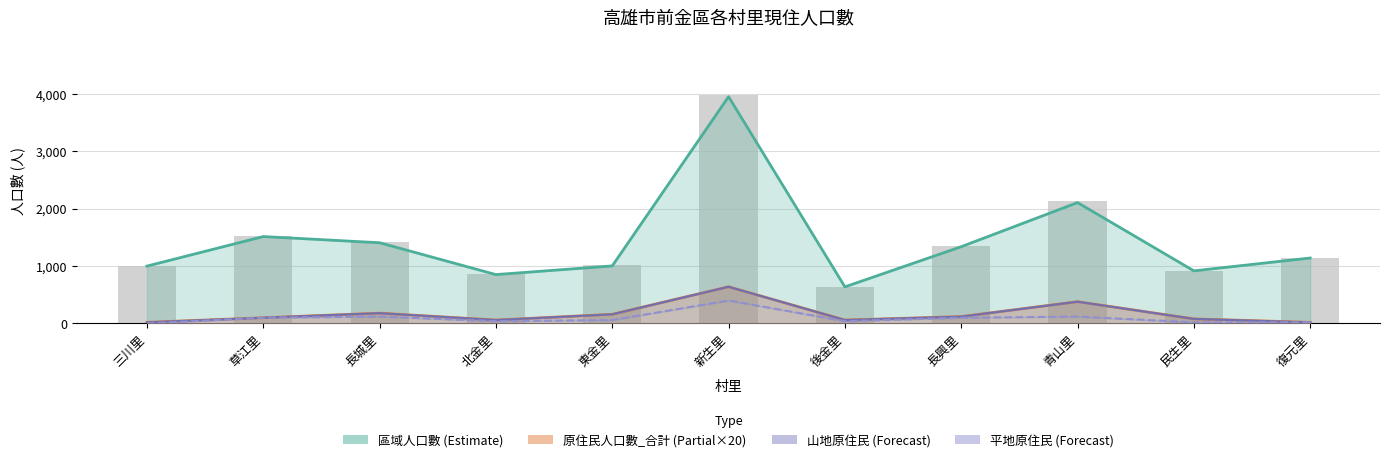

What is the label of the 11th bar from the left?

復元里